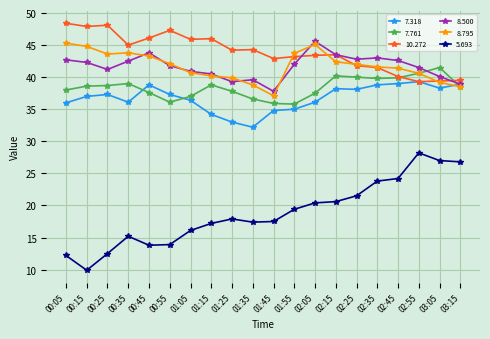

True or false: 7.761 and 5.693 intersect in this chart.

False